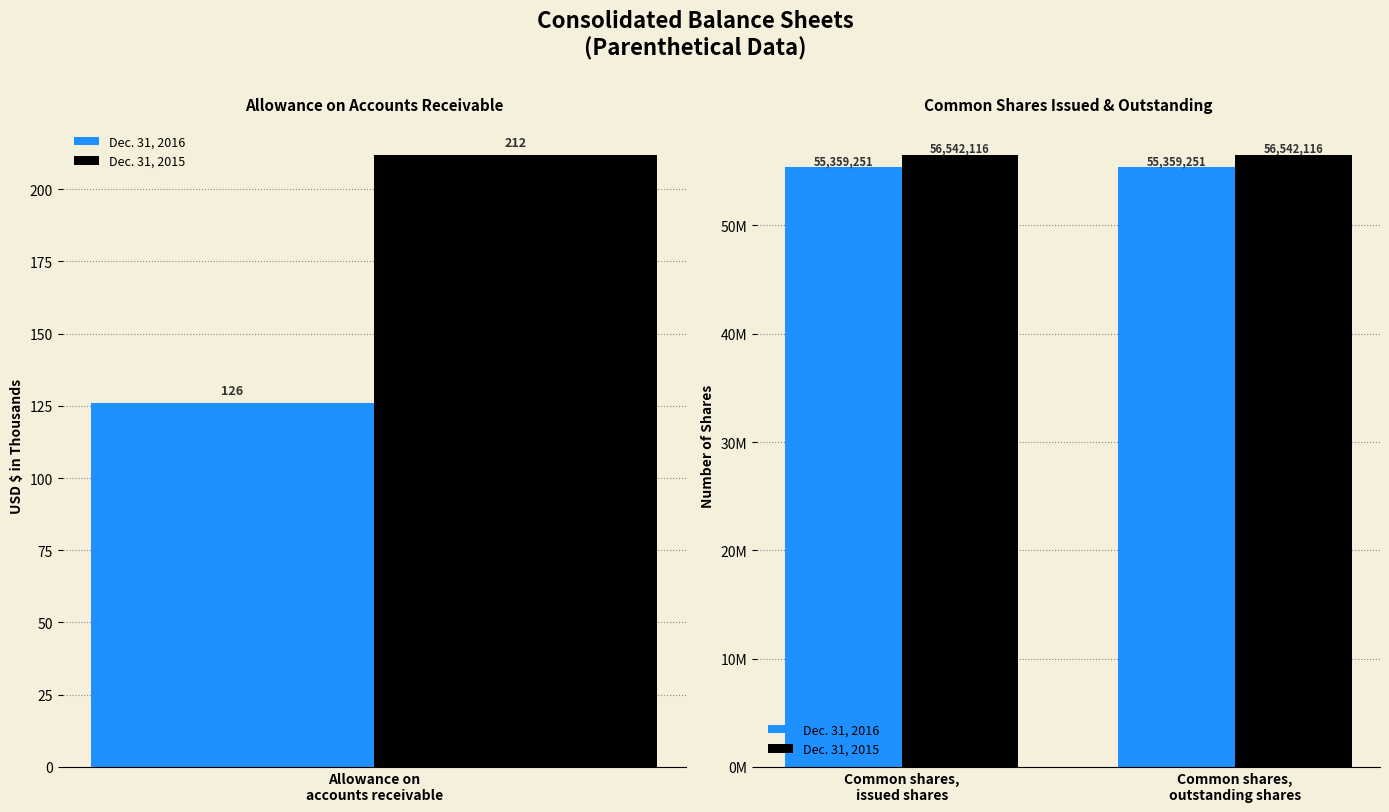

At how many categories does at least one series exceed 56095539?

2